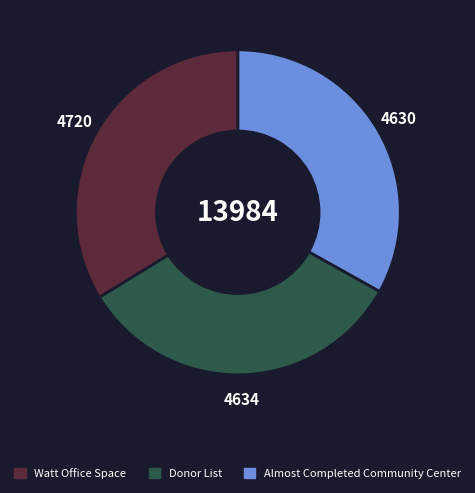

How many segments does this pie chart have?

3